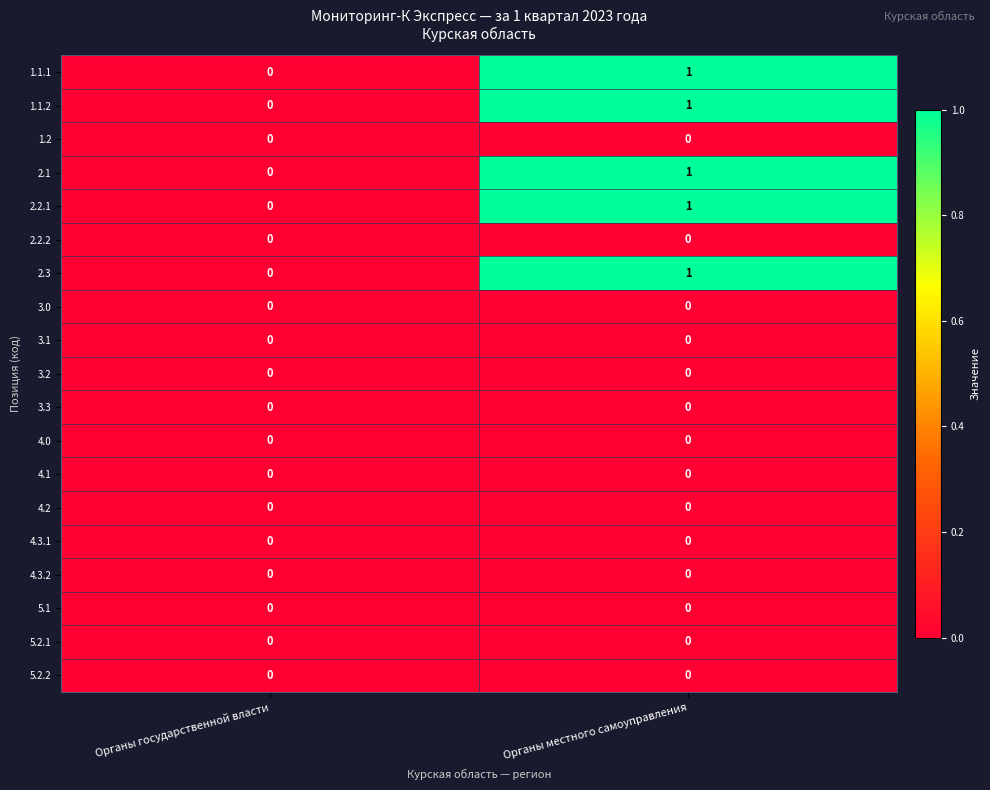

The 3.3 series shows 0 at Органы местного самоуправления. True or false?

True